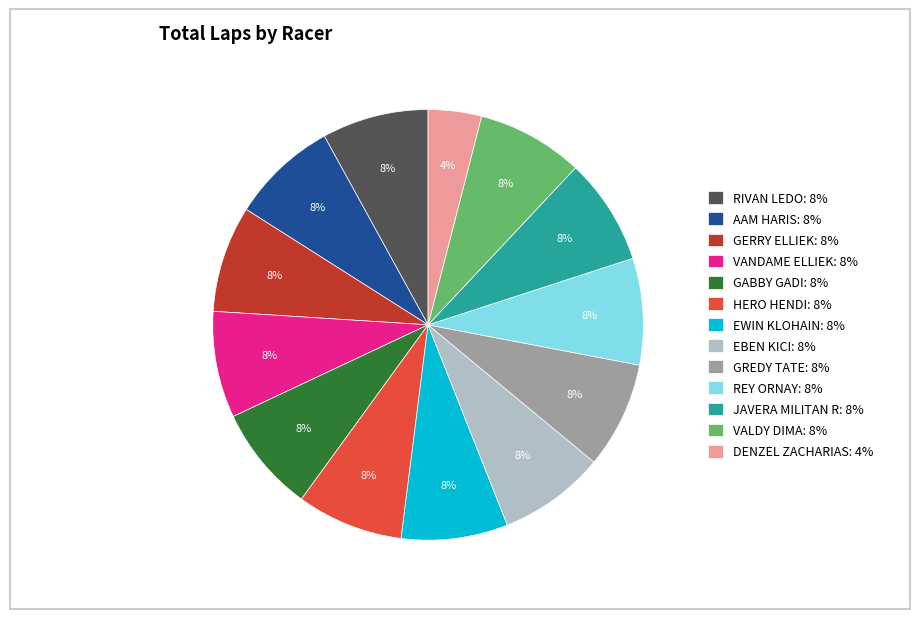

Is there a majority slice in this chart?

No